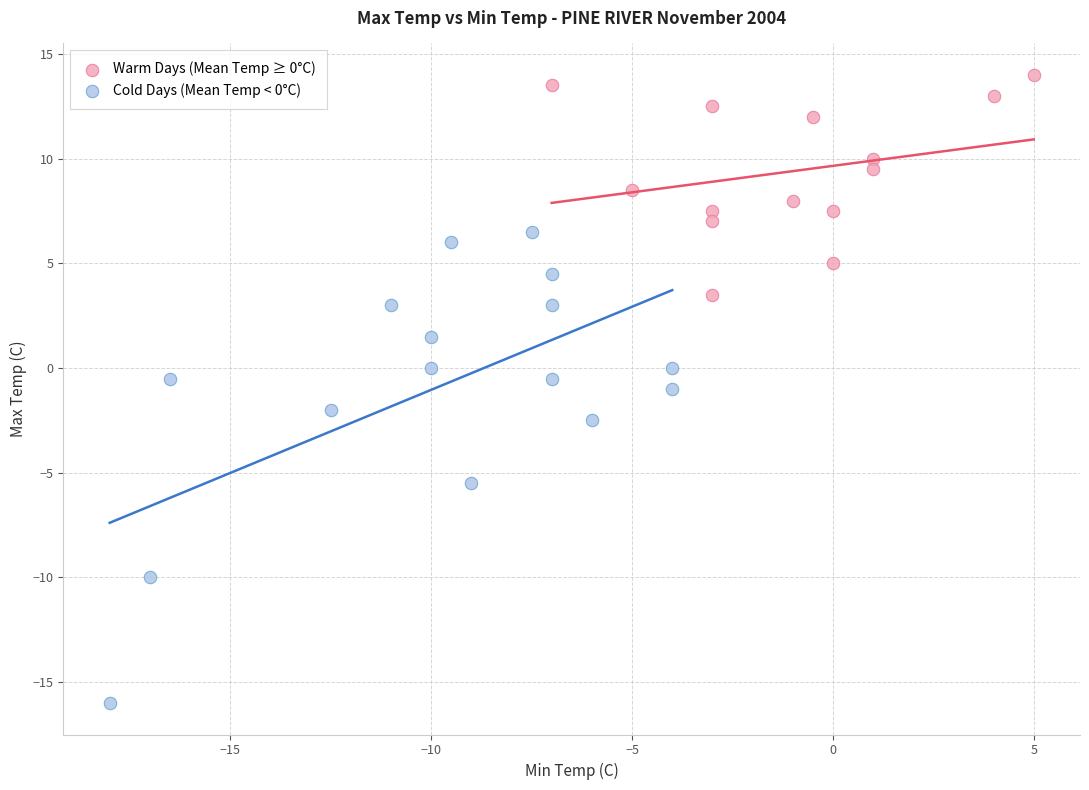

Which series reaches the minimum Y coordinate?

Cold Days (Mean Temp < 0°C)